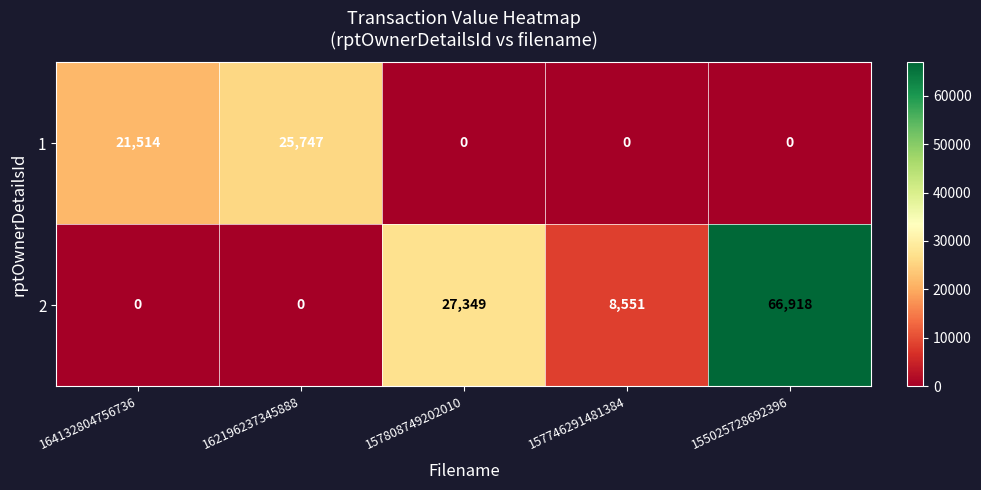

How many 2 values are between 0 and 27349?

4